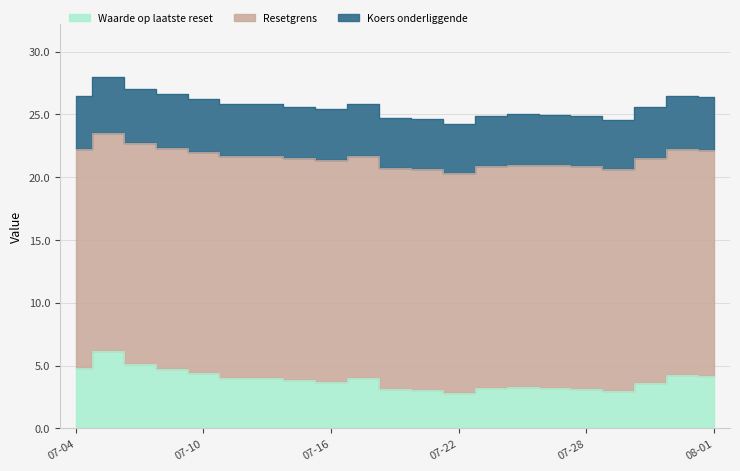

What is the difference between the maximum and minimum values in the Koers onderliggende series?

3.8